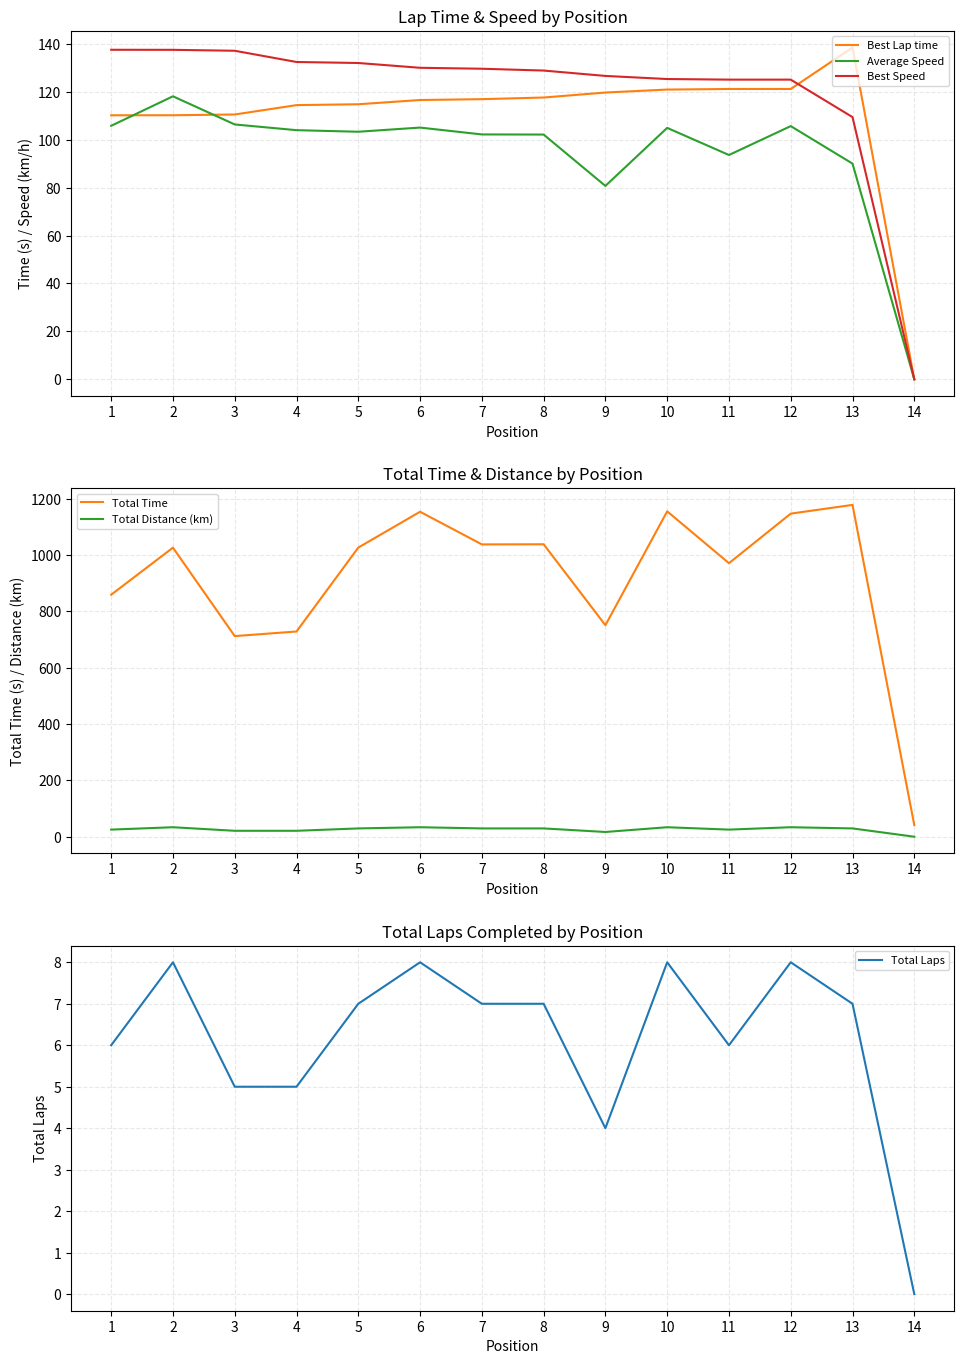

Where is the first local maximum for Average Speed?

2